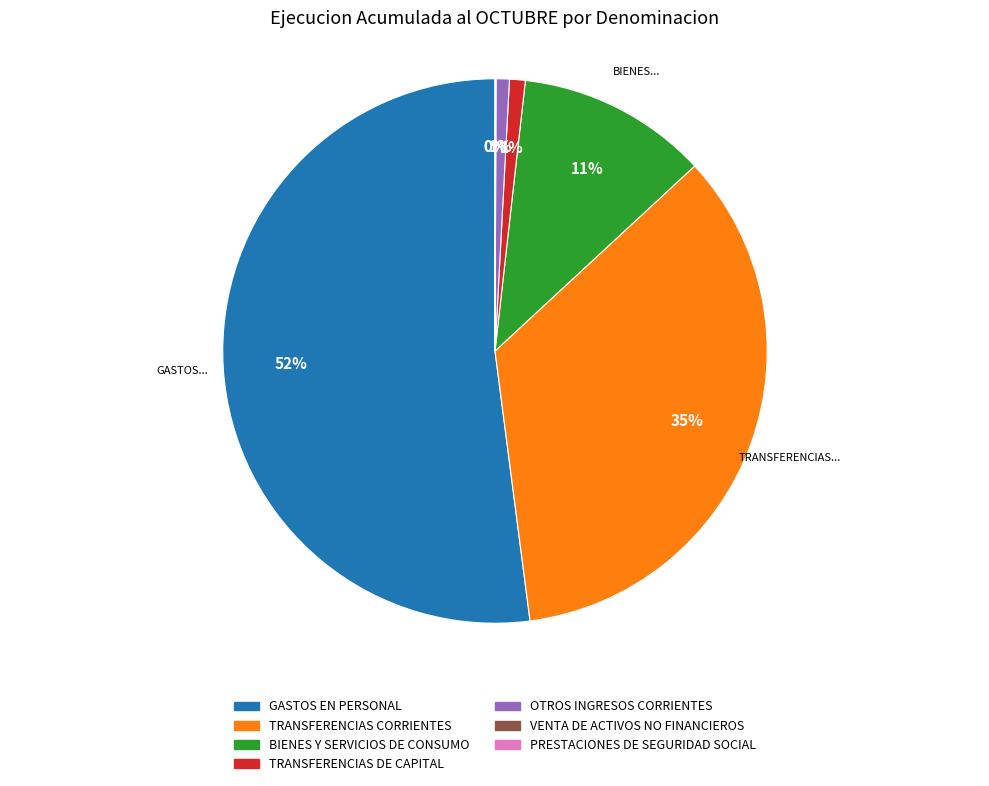

What is the largest slice in the pie chart?

GASTOS EN PERSONAL